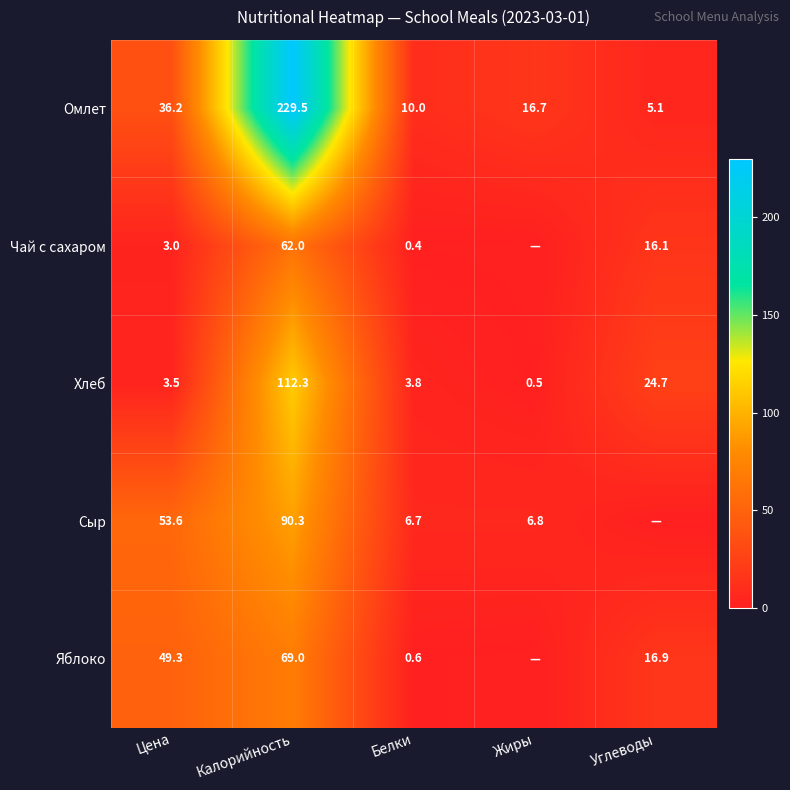

What is the difference between the maximum and second lowest values in the Омлет series?

219.5